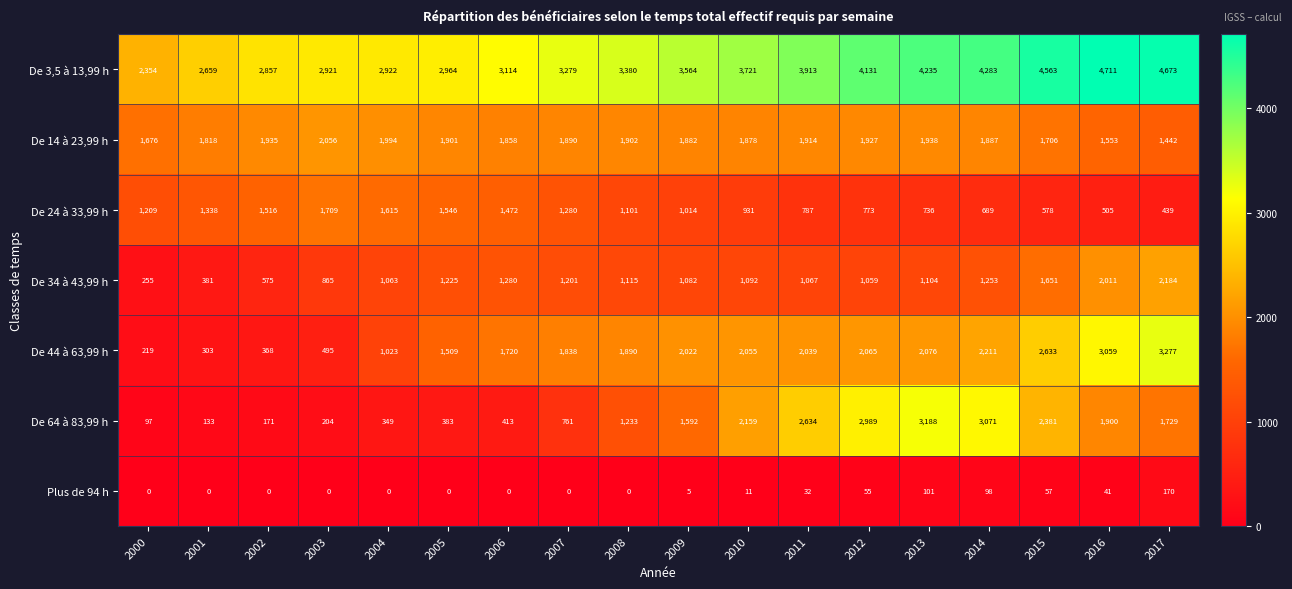

At how many categories does at least one series exceed 3542?

9